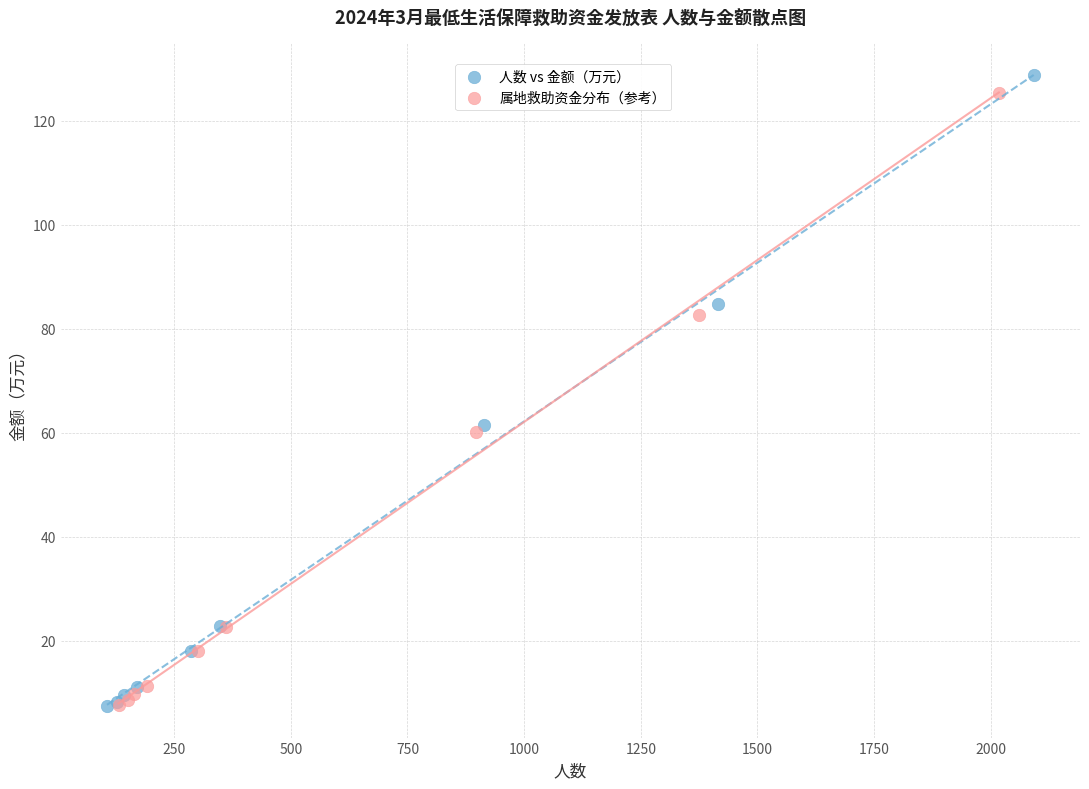

Which series has the largest Y range (max minus min)?

人数 vs 金额（万元）